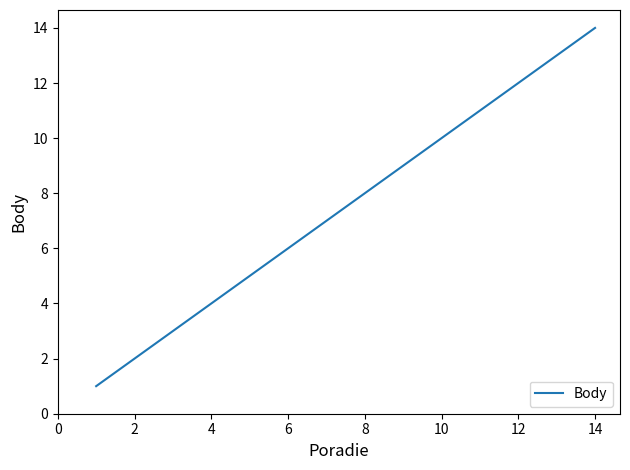

What is the maximum value shown in the chart?

14